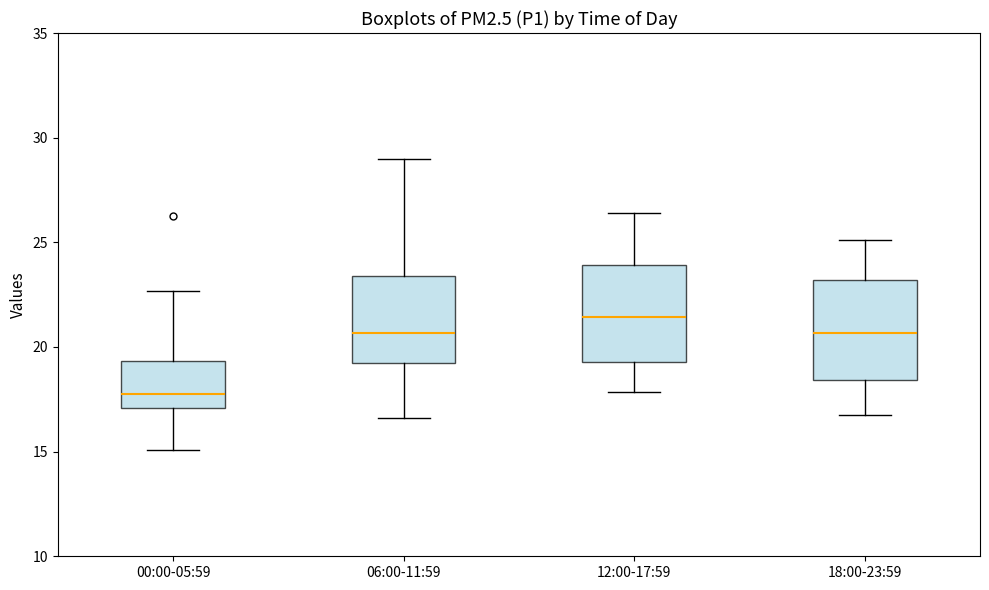

Reading left to right, read every box against the y-axis: the position of its median line, the range the box covers, and the ends of its whiskers. The values are not printed on the chart, so give them approximately, as read against the axis.

00:00-05:59: median 18.0, box 17.0 to 19.5, whiskers 15.0 to 22.5
06:00-11:59: median 20.5, box 19.5 to 23.5, whiskers 16.5 to 29.0
12:00-17:59: median 21.5, box 19.5 to 24.0, whiskers 18.0 to 26.5
18:00-23:59: median 20.5, box 18.5 to 23.0, whiskers 16.5 to 25.0